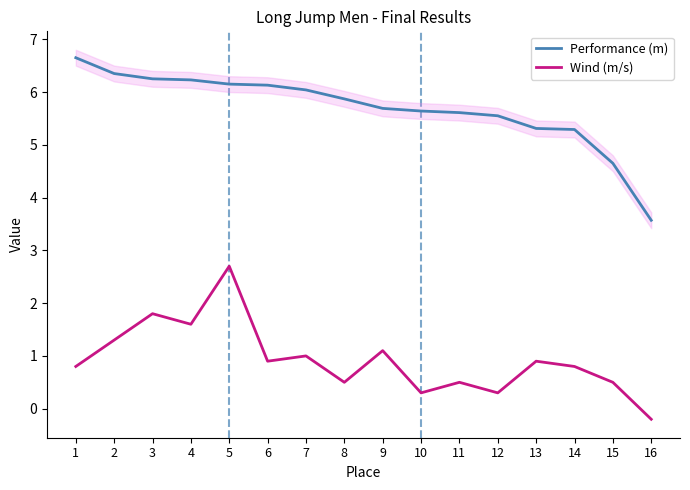

Which series has the largest range (max minus min)?

Performance (m)